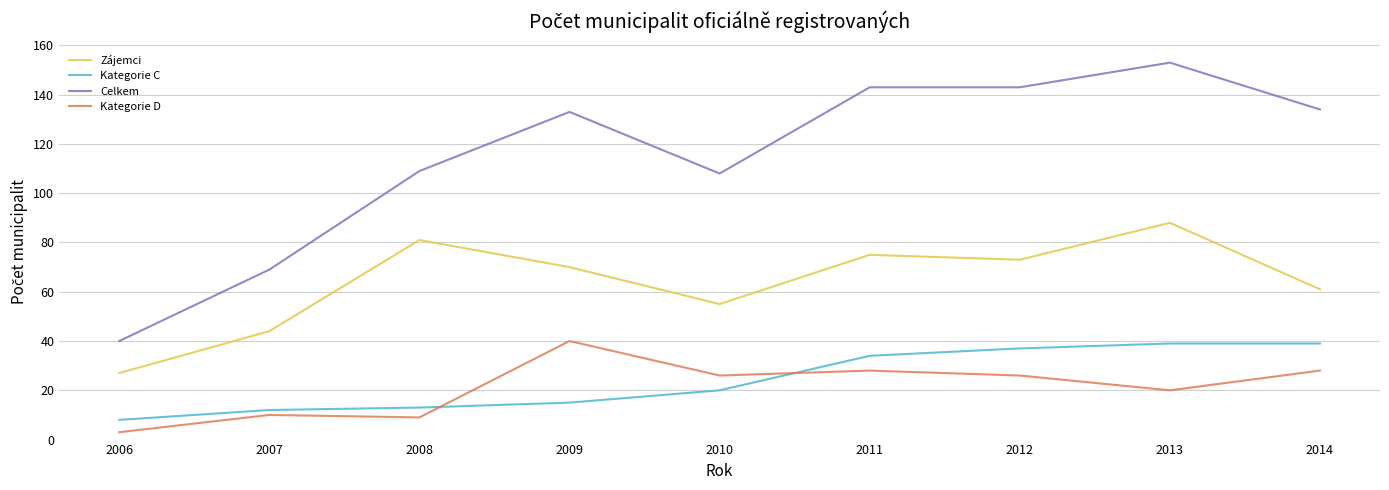

Between 2006 and 2010, which series saw the biggest shift?

Celkem